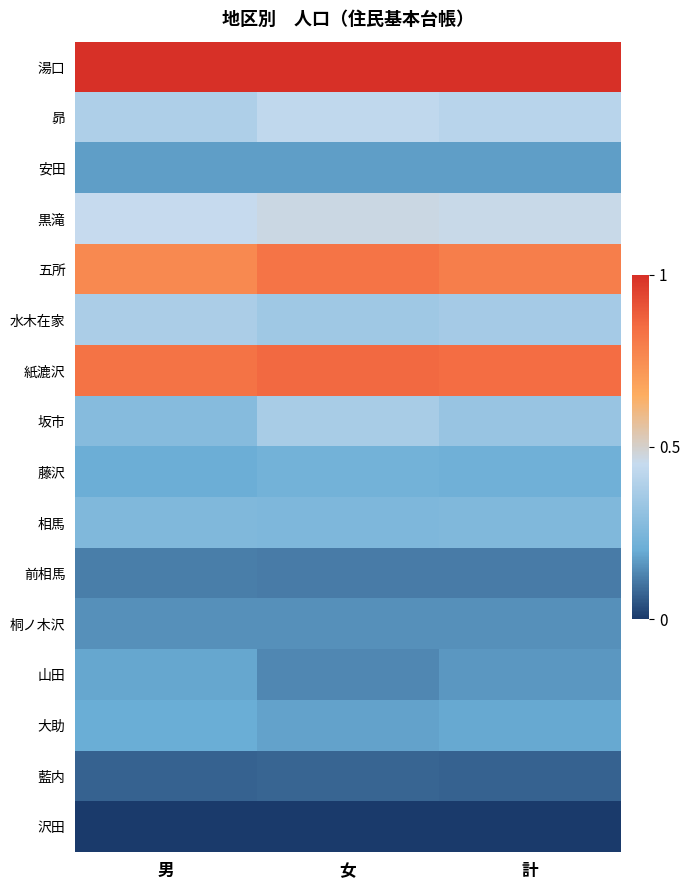

Between 女 and 計, which series saw the biggest shift?

坂市